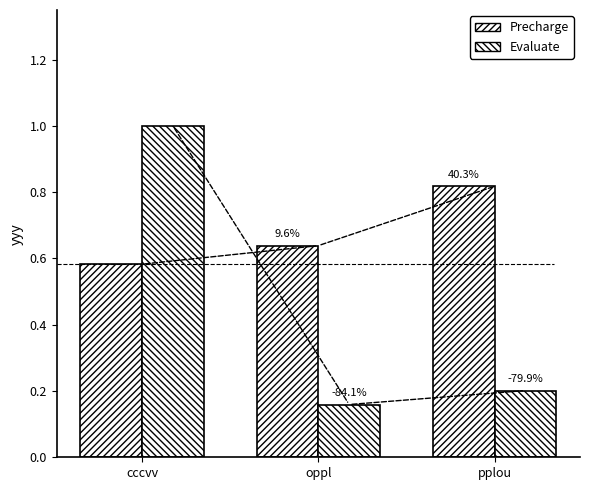

How many groups of bars are there?

3